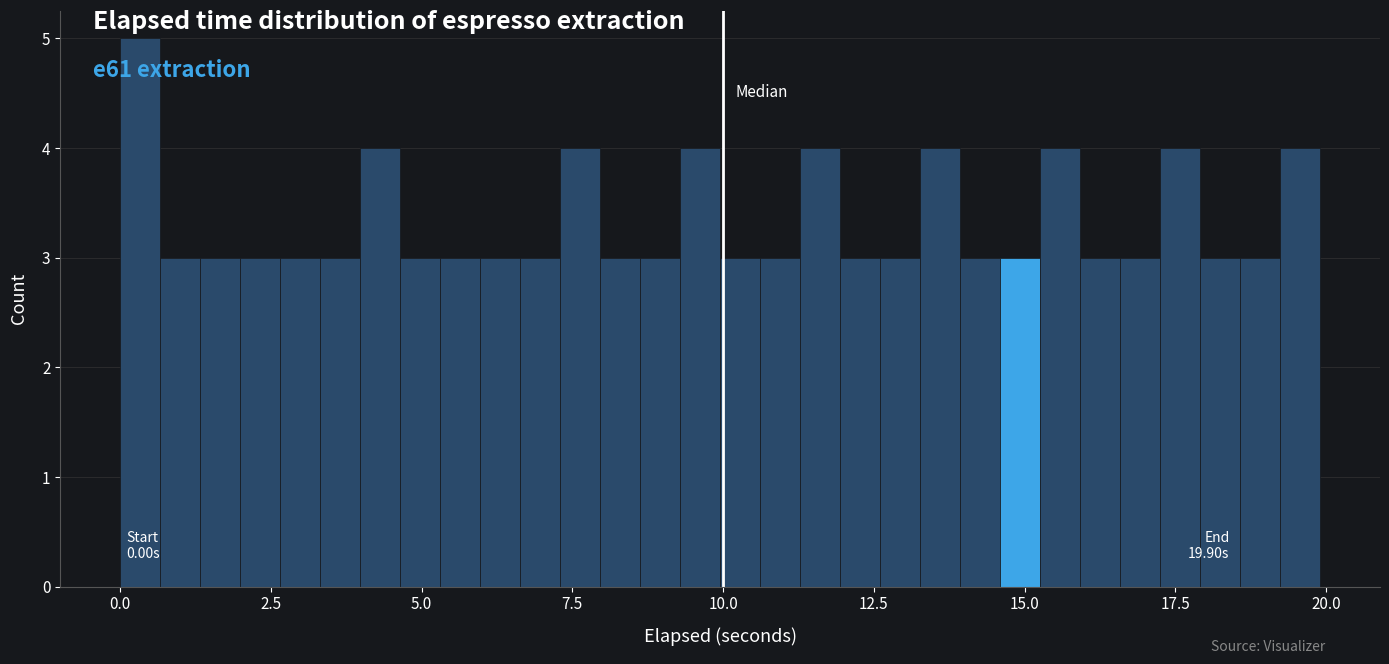

Read against the x-axis, roughly where is the centre of the tallest bar?

0.5